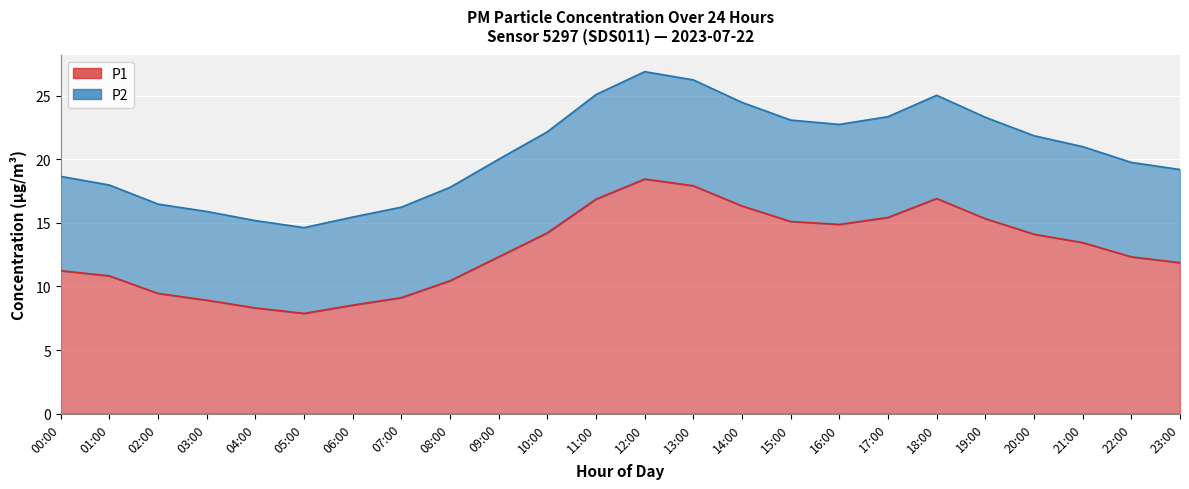

At which label does P1 first exceed 13?

10:00